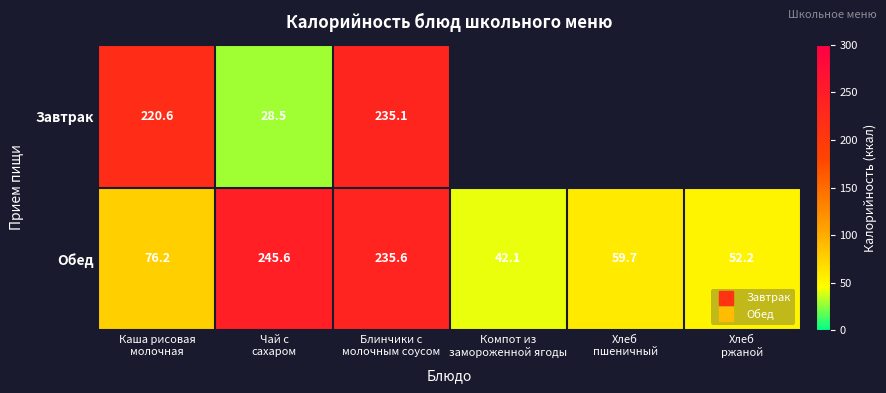

List the labels in order of Завтрак value, smallest first.

Чай с сахаром, Каша рисовая молочная, Блинчики с молочным соусом, Компот из замороженной ягоды, Хлеб пшеничный, Хлеб ржаной